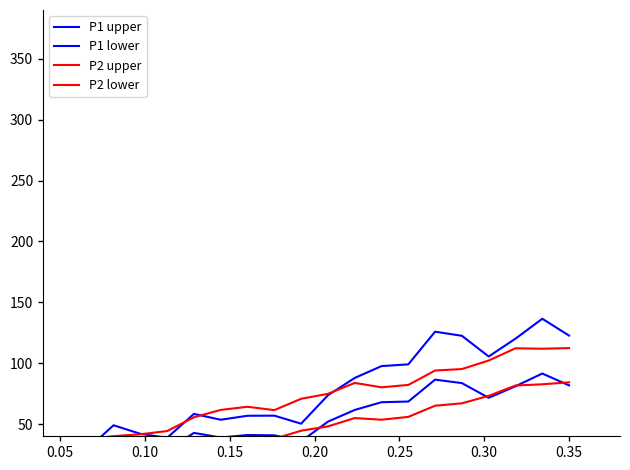

List the series in order of their peak value, highest first.

P1 upper, P2 upper, P1 lower, P2 lower